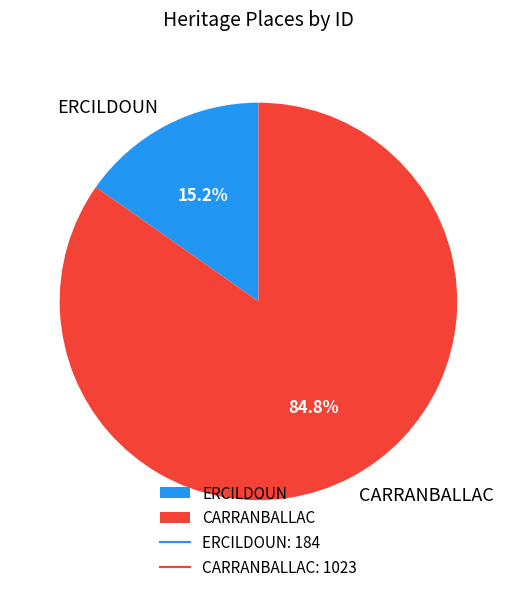

Which slice is the smallest?

ERCILDOUN